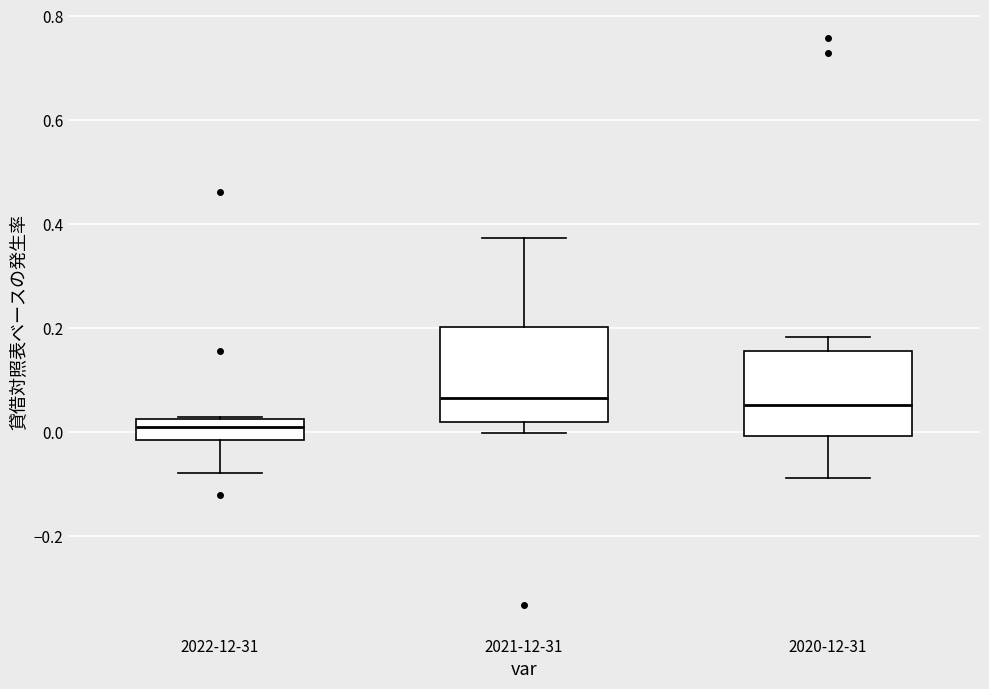

Where does the lower whisker of the box for 2020-12-31 end on the y-axis? The values are not printed on the chart, so give them approximately, as read against the axis.

-0.08